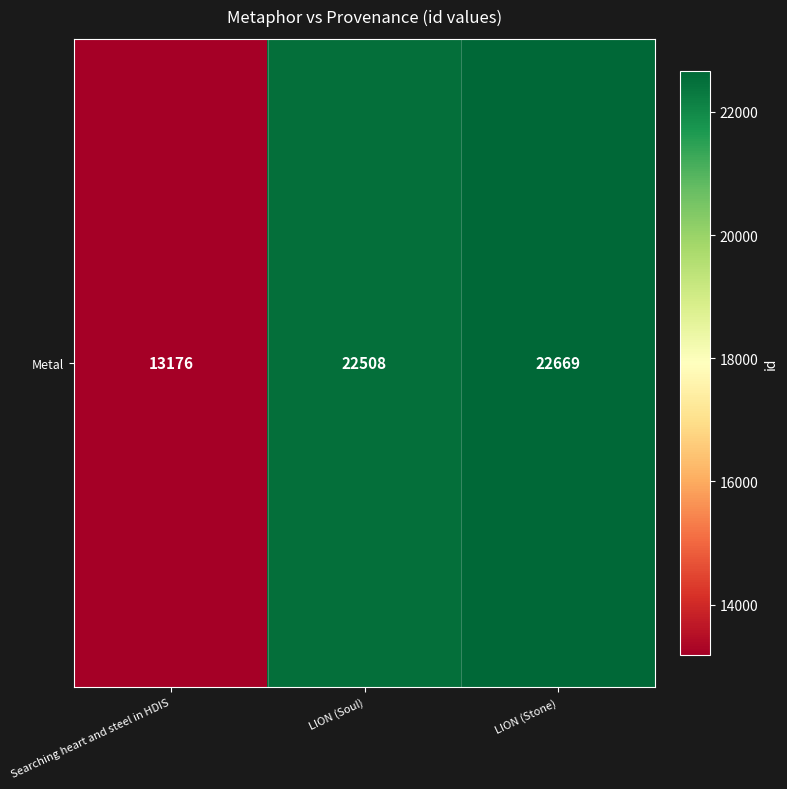

Is it true that the value at LION (Soul) is 36723?

False